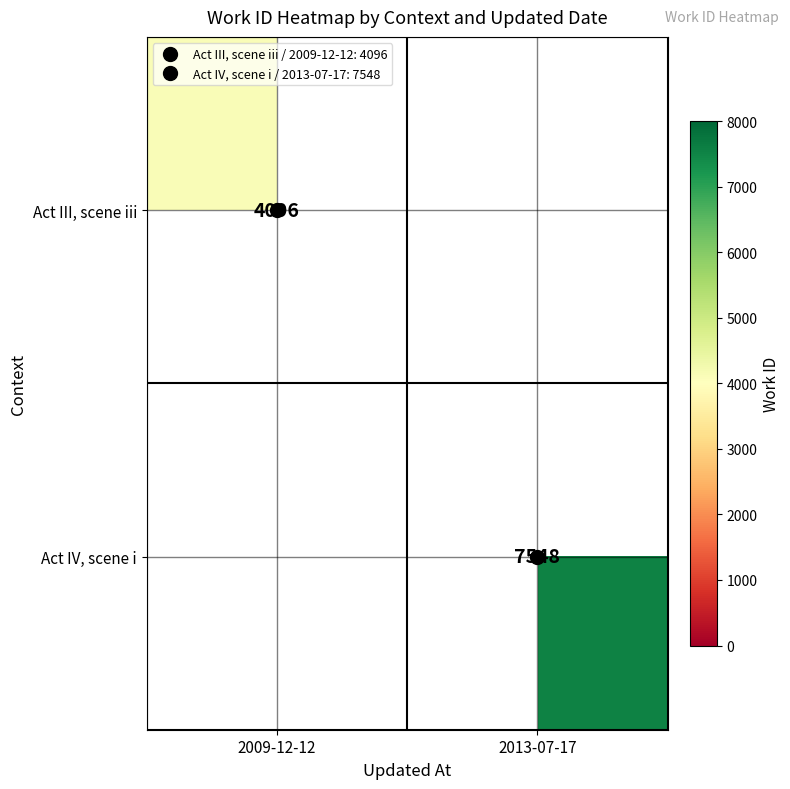

Is the value of Act IV, scene i at 2009-12-12 greater than the value of Act III, scene iii at 2013-07-17?

No